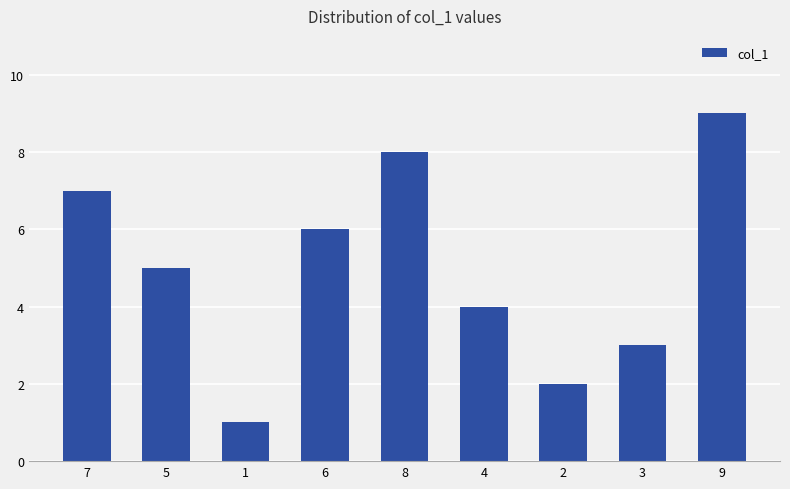

Rank the categories by value from lowest to highest.

1, 2, 3, 4, 5, 6, 7, 8, 9